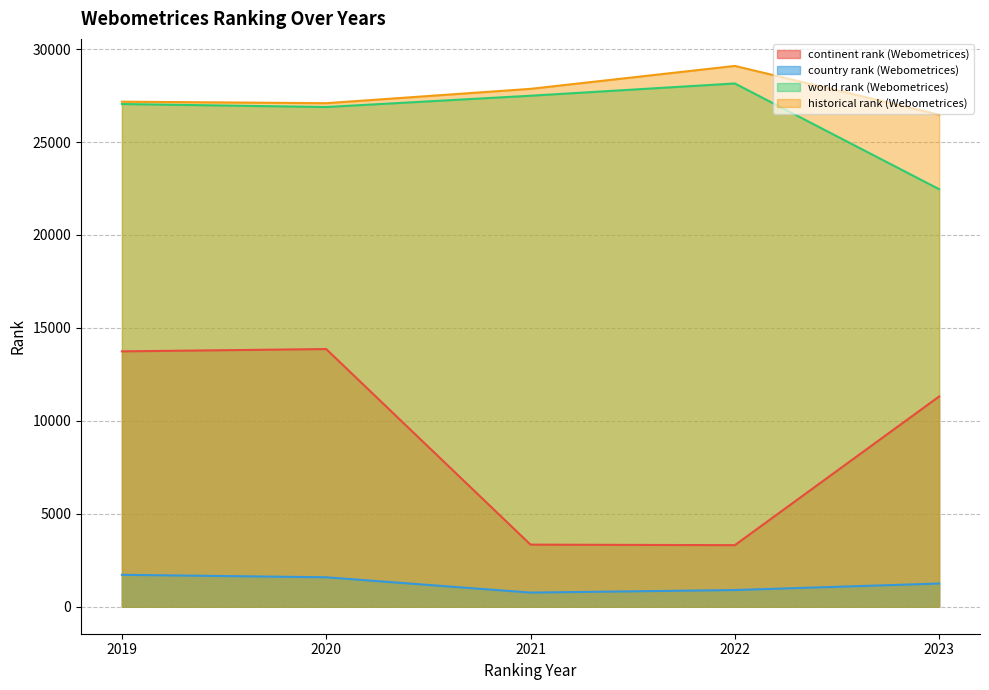

What is the value of the continent rank (Webometrices) point at the 3rd from the left?

3339.0